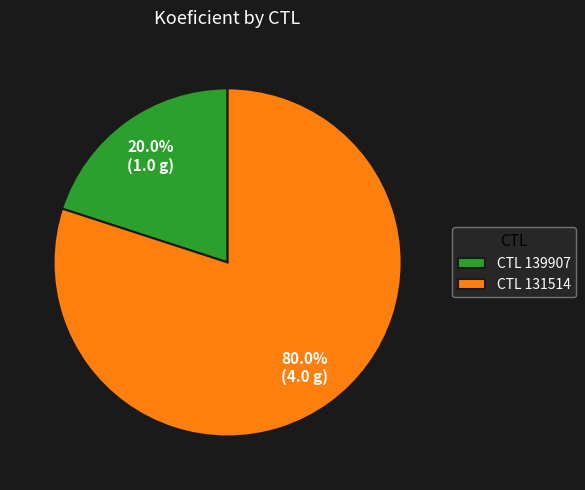

Is there any slice that represents more than half of the pie?

Yes